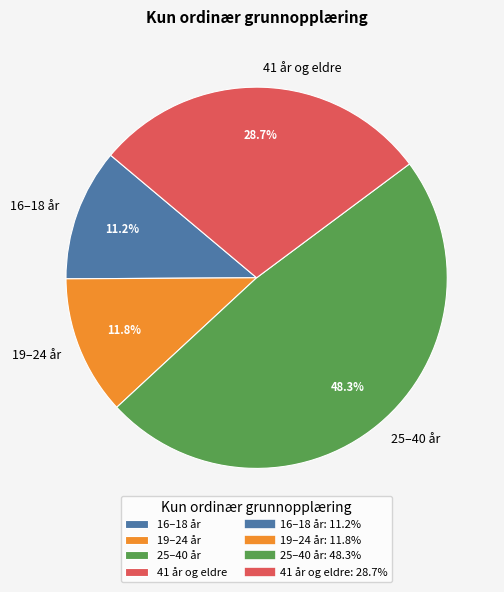

Rank the categories by value from lowest to highest.

16–18 år, 19–24 år, 41 år og eldre, 25–40 år